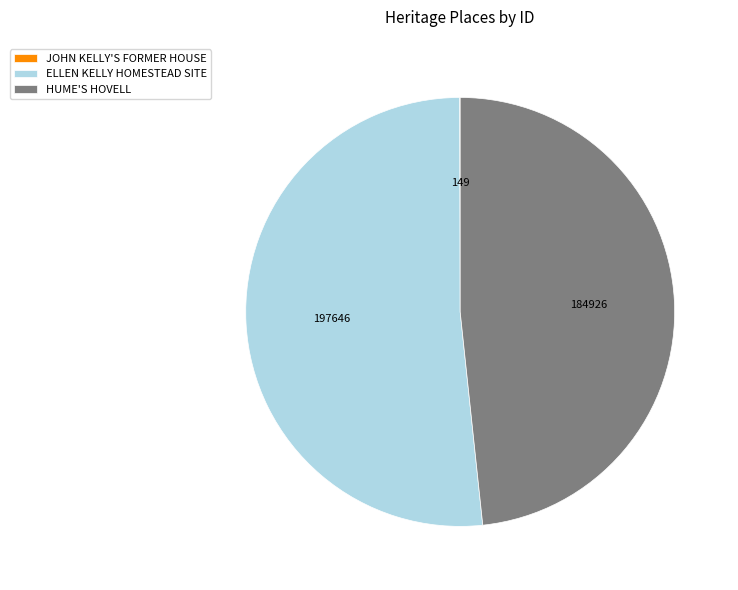

Is it true that ELLEN KELLY HOMESTEAD SITE is 52% of the pie?

True